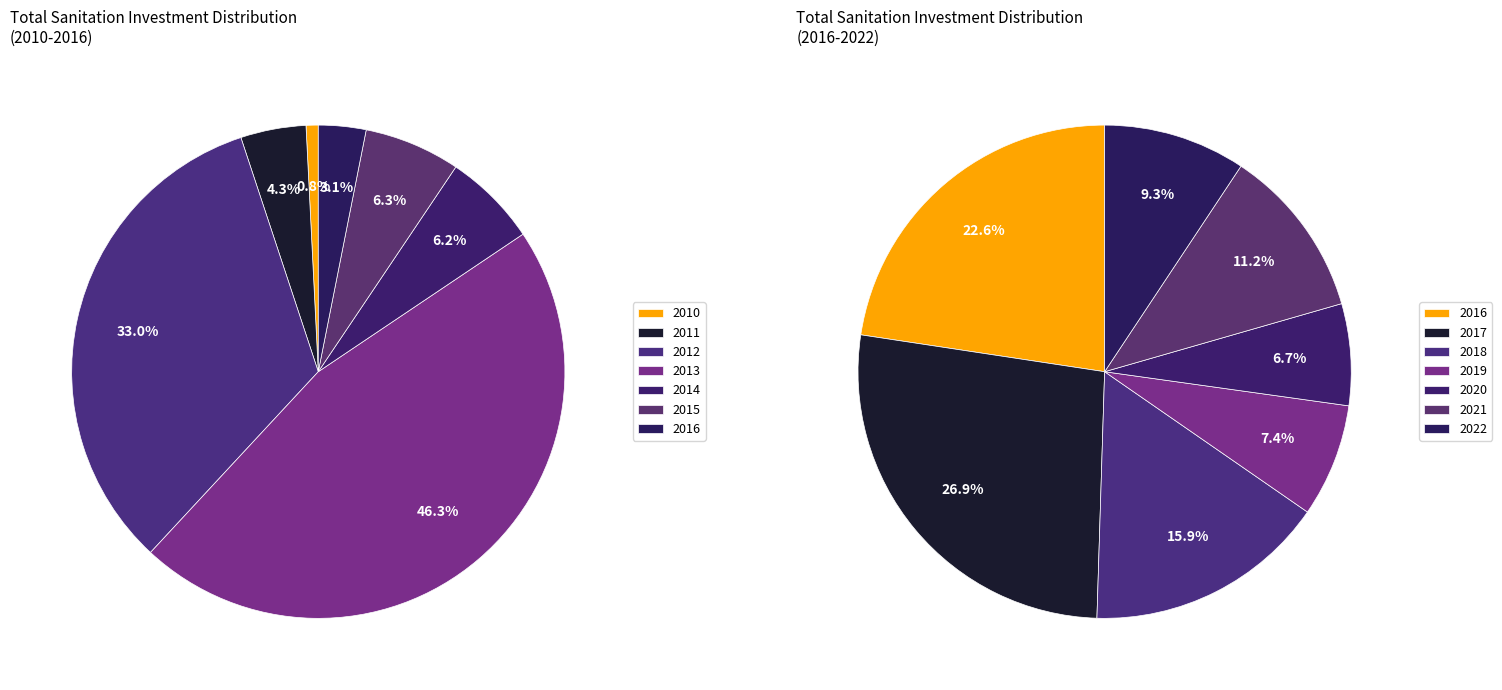

Does any single category account for the majority?

No